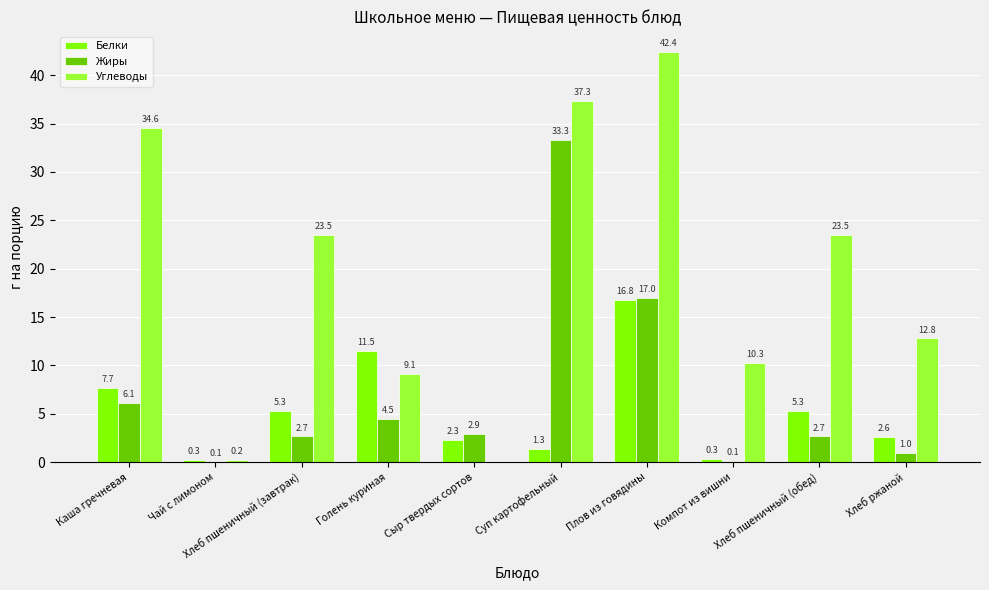

What is the sum of all Белки values?

53.5